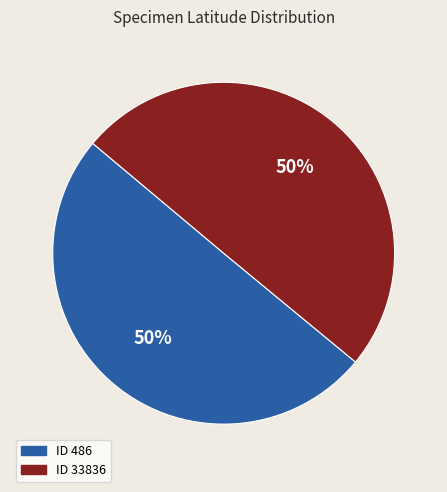

Count the number of slices in the pie.

2